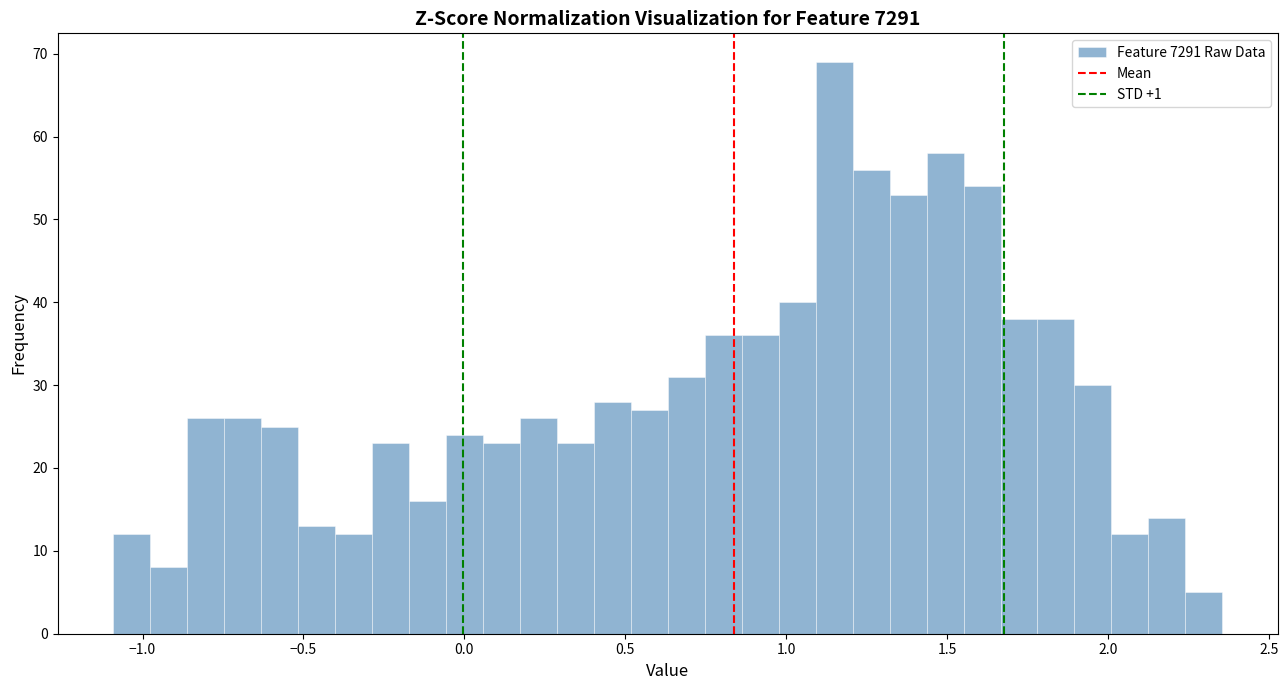

Around what value on the x-axis is the tallest bar? Give the approximate position of its centre, as read against the axis.

1.15